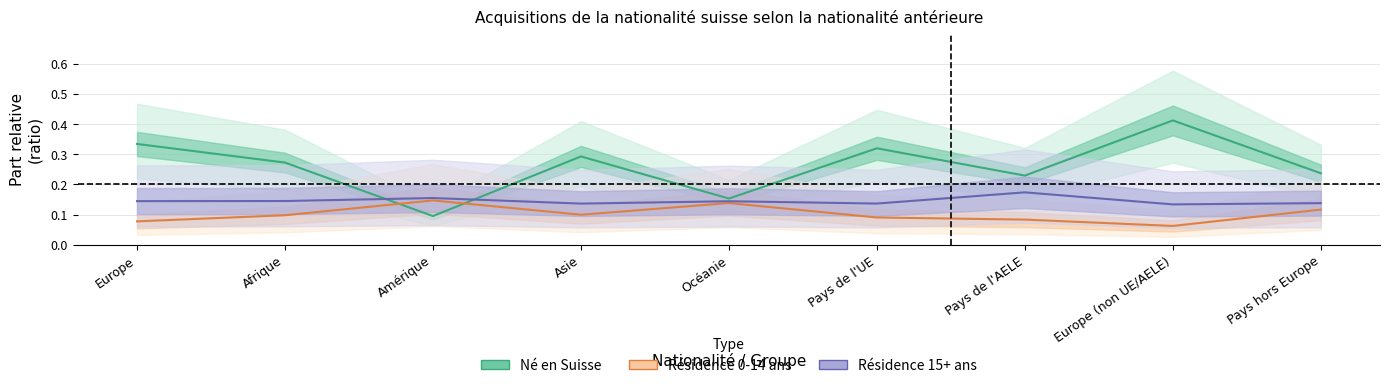

How many data points does each series have?

9